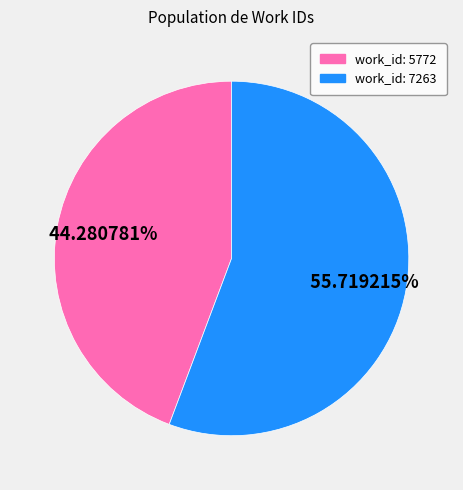

Does any single category account for the majority?

Yes